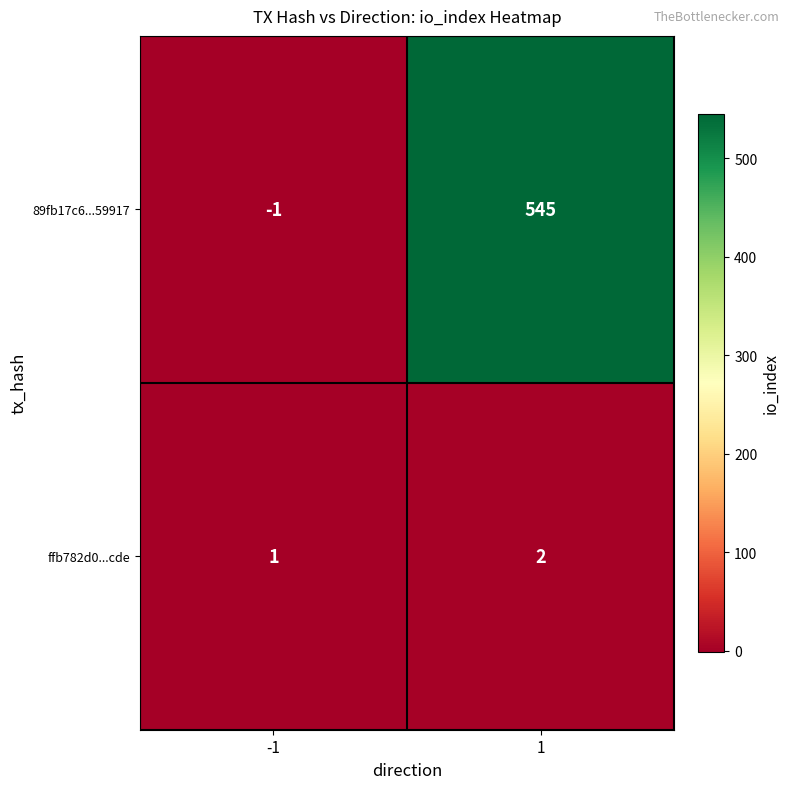

How many values in the ffb782d0...cde series are below 2?

1